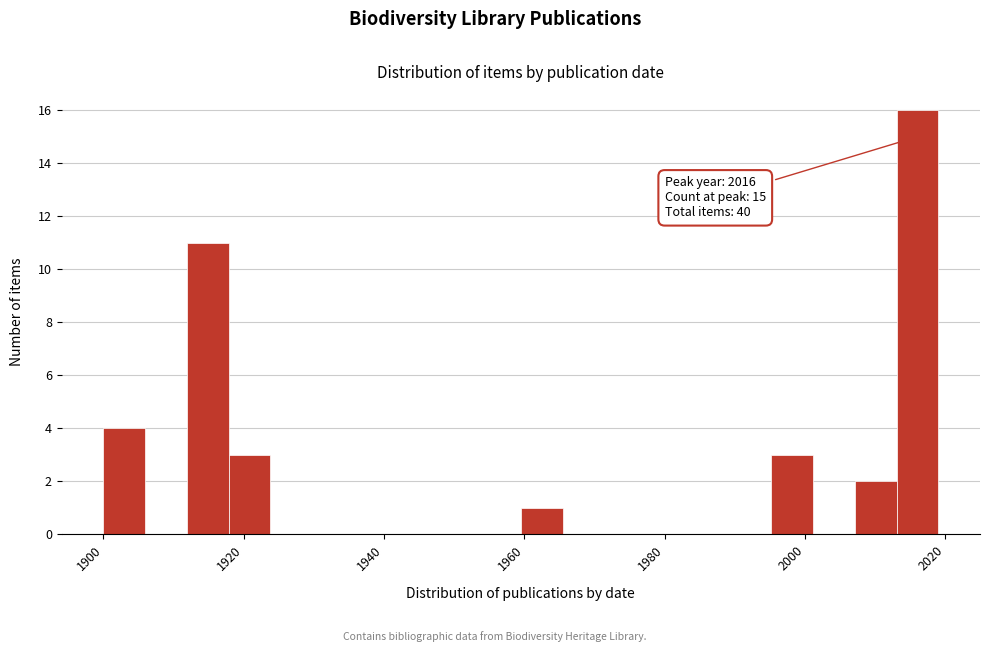

Read against the x-axis, roughly where is the centre of the tallest bar?

2016